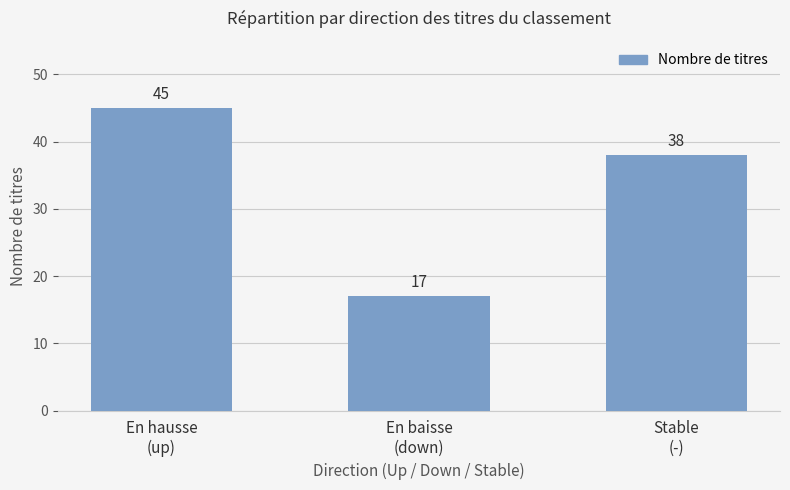

What is the label of the 2nd bar from the left?

En baisse
(down)